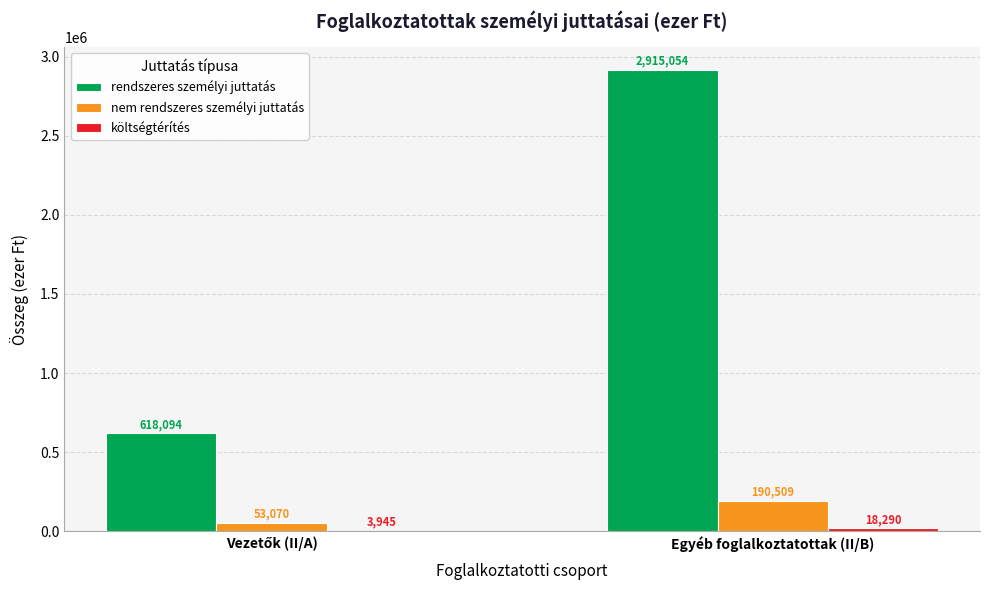

Which category has the highest value in the rendszeres személyi juttatás series?

Egyéb foglalkoztatottak (II/B)